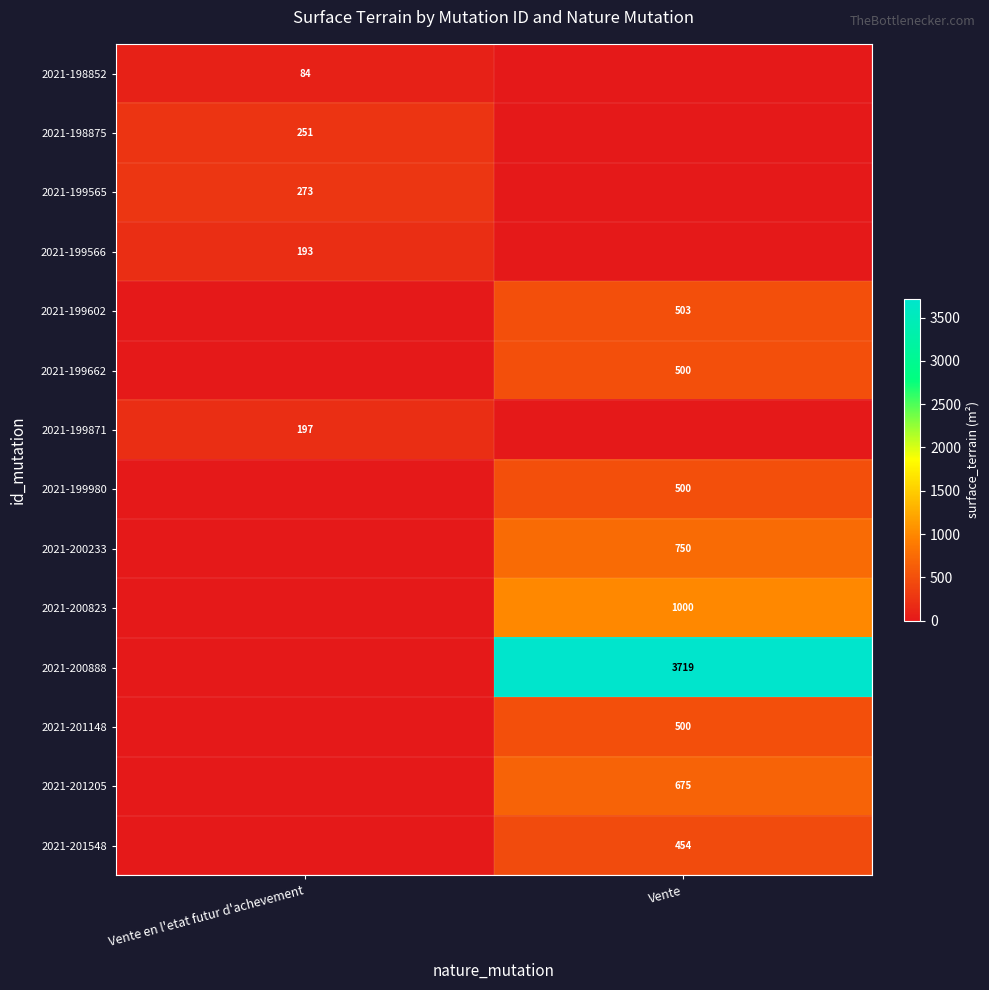

The 2021-199566 series shows 193 at Vente en l'etat futur d'achevement. True or false?

True